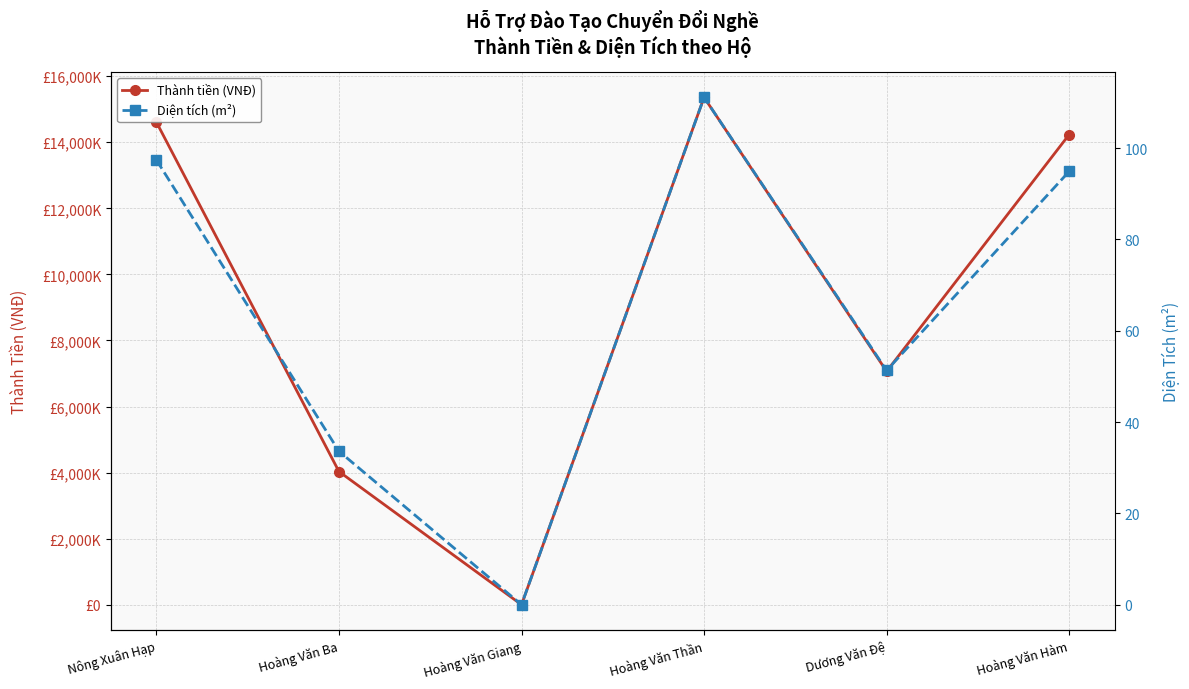

Reading left to right, what are all the values shown in this chart?

Thành tiền (VNĐ): 14610000.0	4032000.0	0.0	15360000.0	7065000.0	14235000.0
Diện tích (m²): 97.4	33.6	0.0	111.1	51.3	94.9